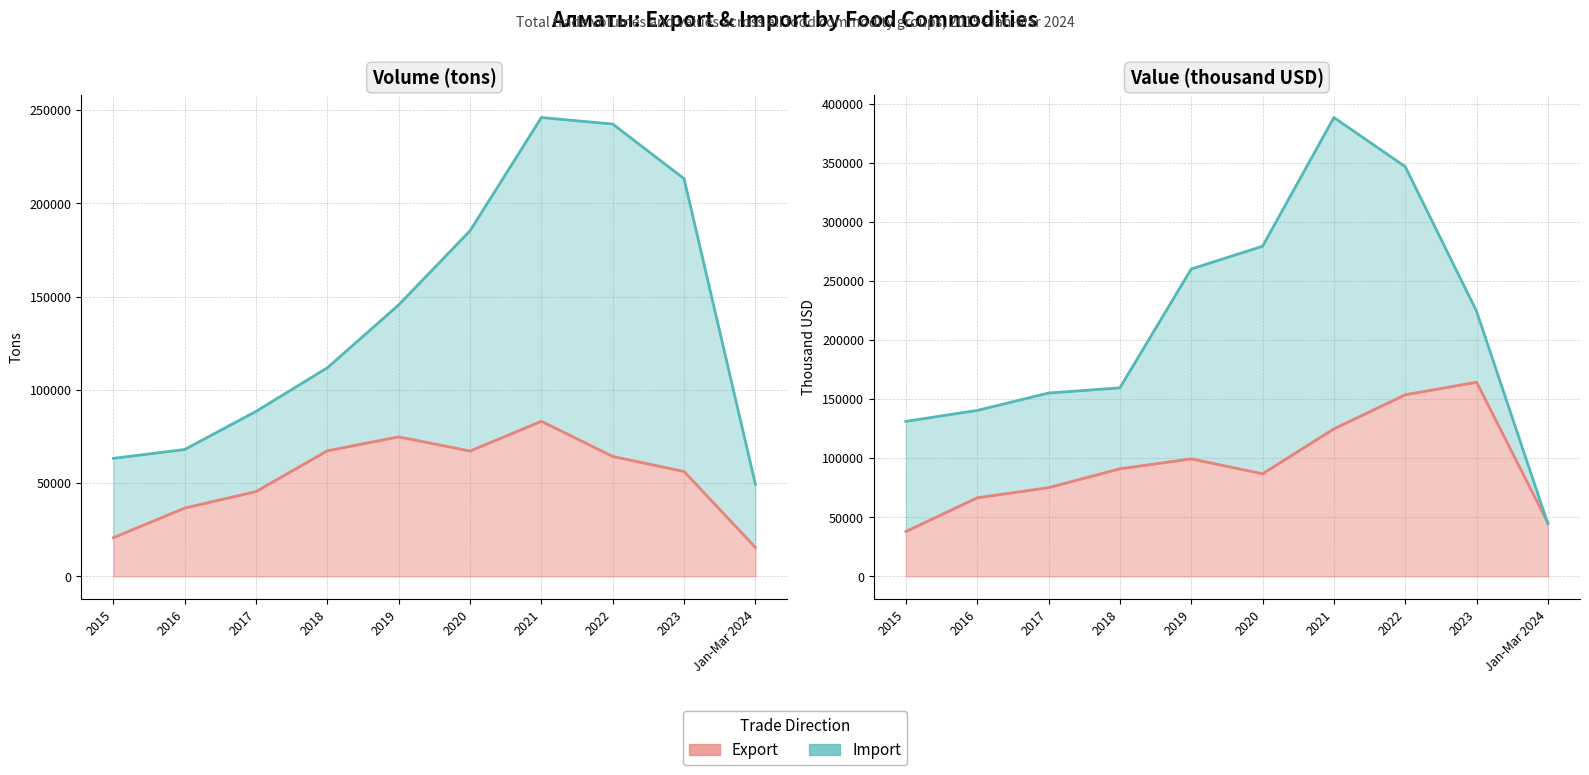

What is the value of the Export (tons) point at the 1st from the left?

20712.6